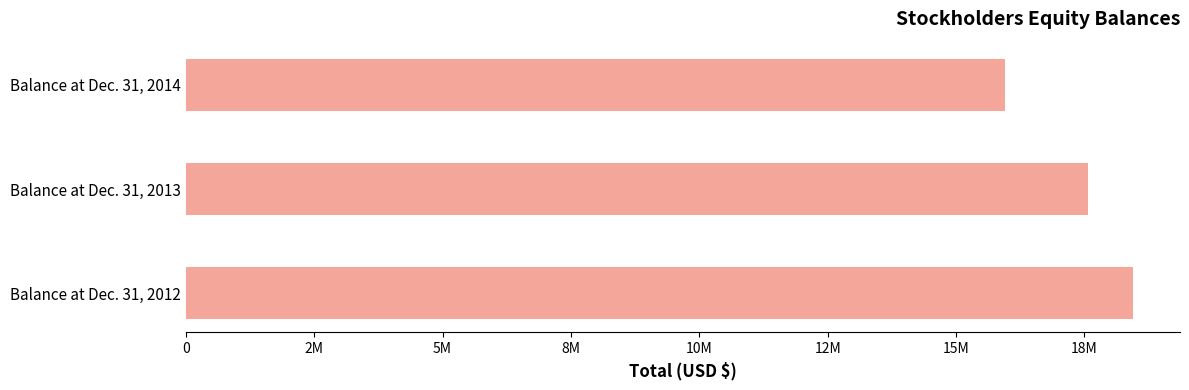

Are the bars horizontal?

Yes